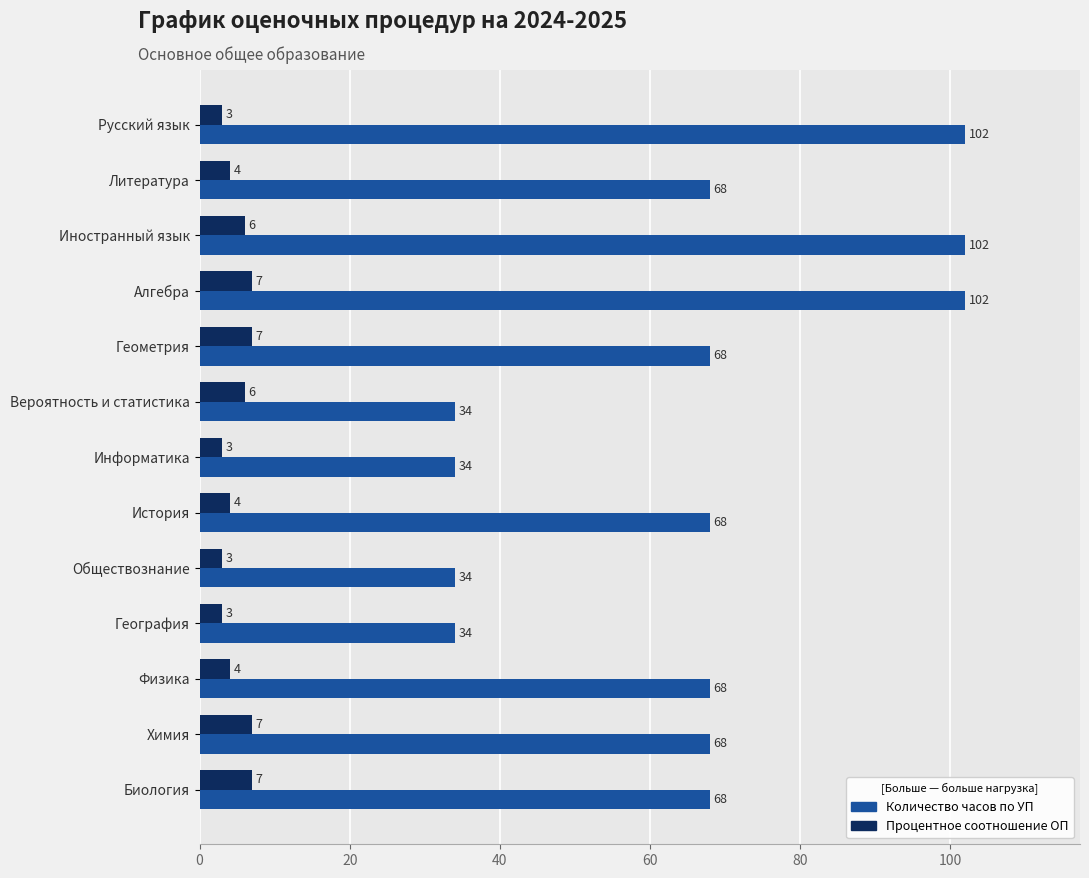

Which series has the largest range (max minus min)?

Количество часов по УП